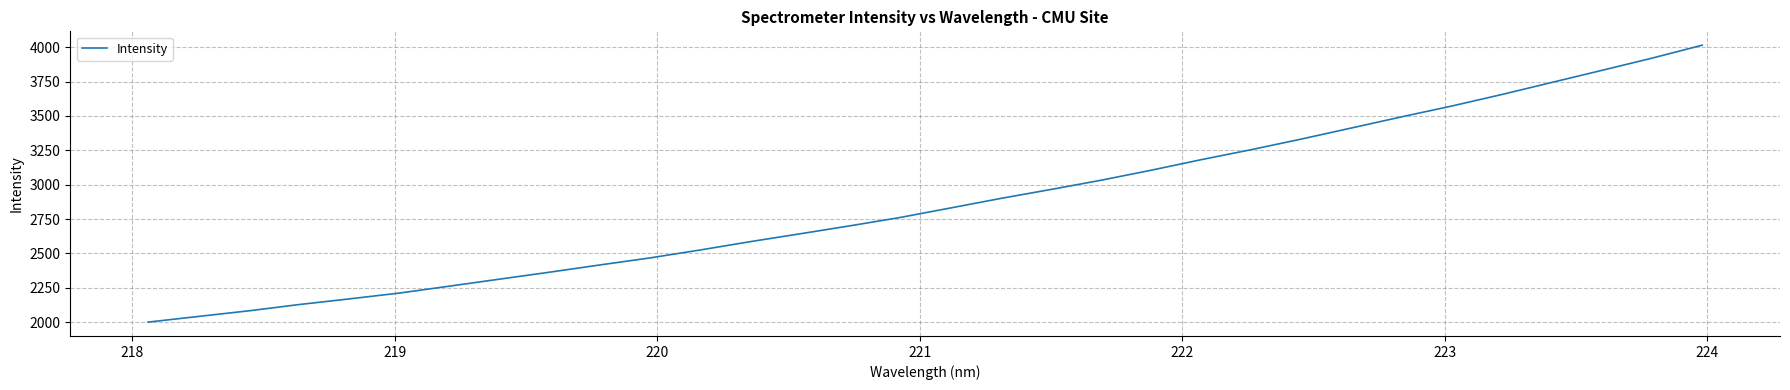

What is the difference between the maximum and minimum values?

2013.6